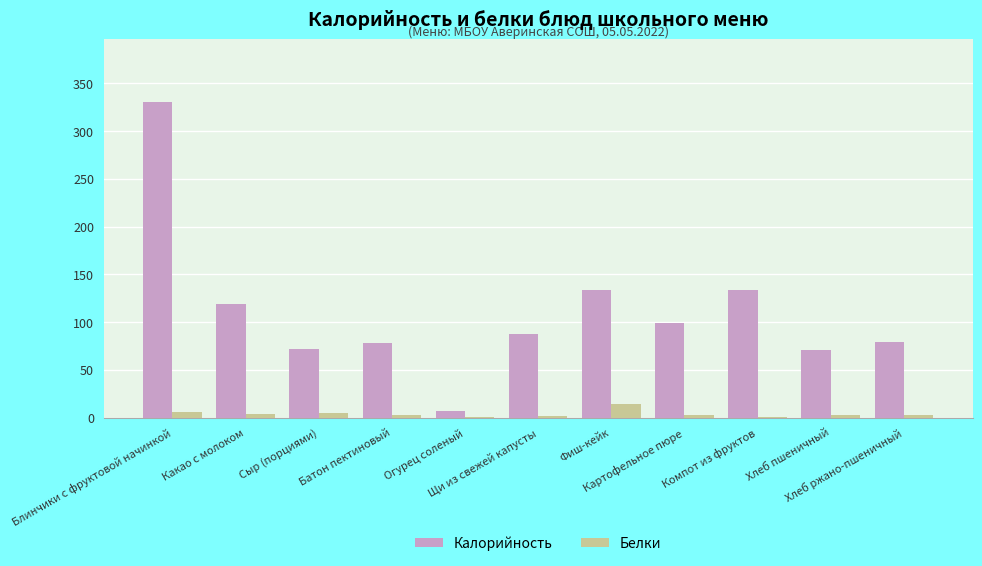

What is the sum of all Белки values?

42.0